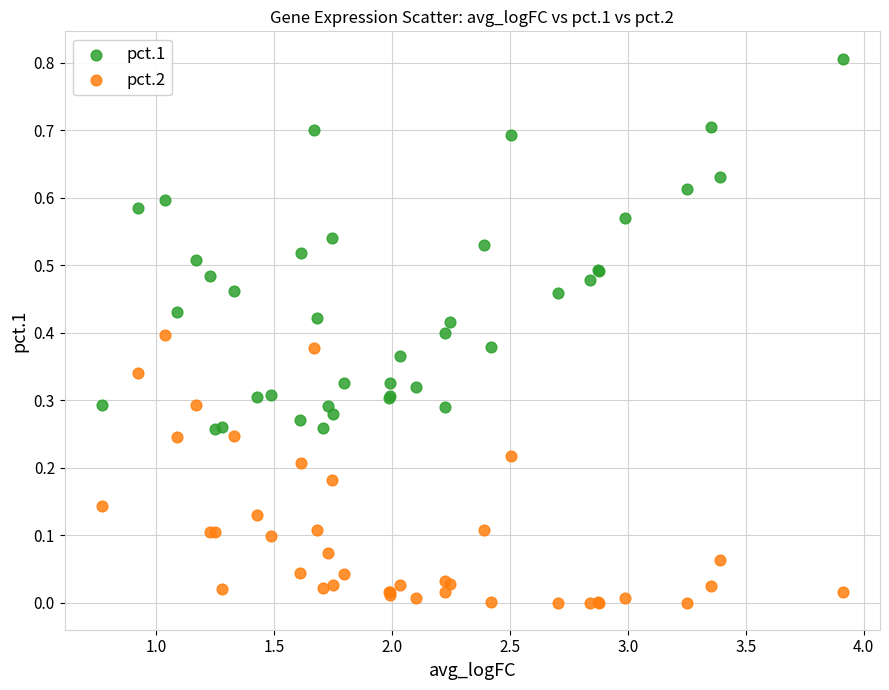

Which series reaches the minimum Y coordinate?

pct.2